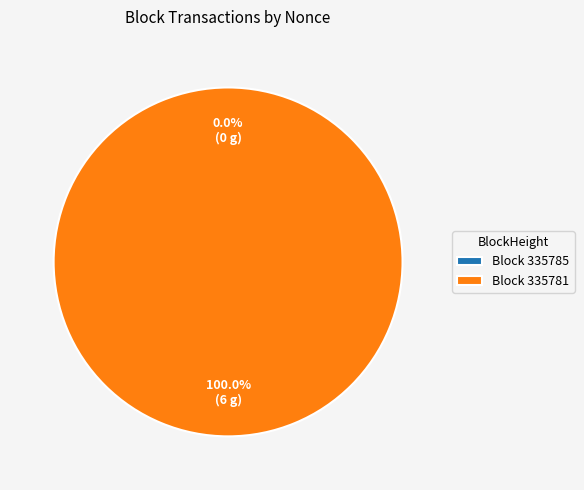

Rank the categories by value from lowest to highest.

335785, 335781